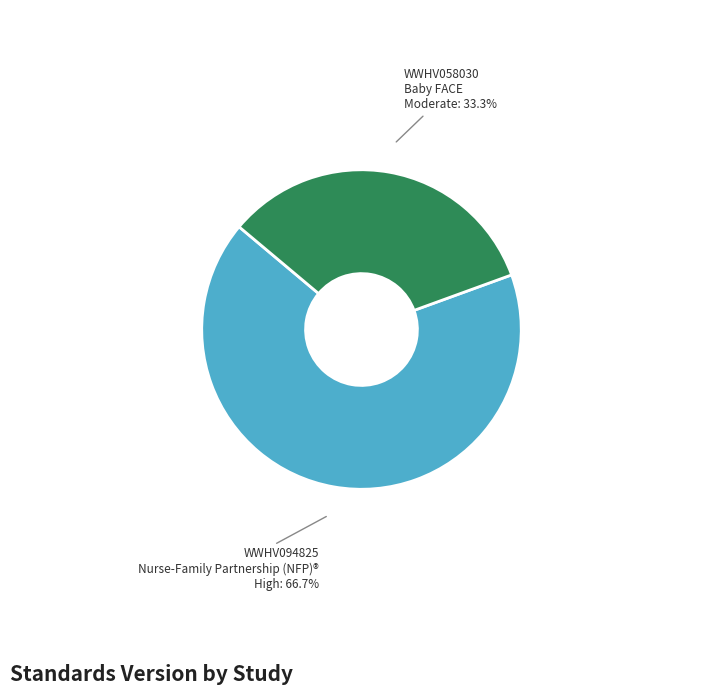

Is there any slice that represents more than half of the pie?

Yes